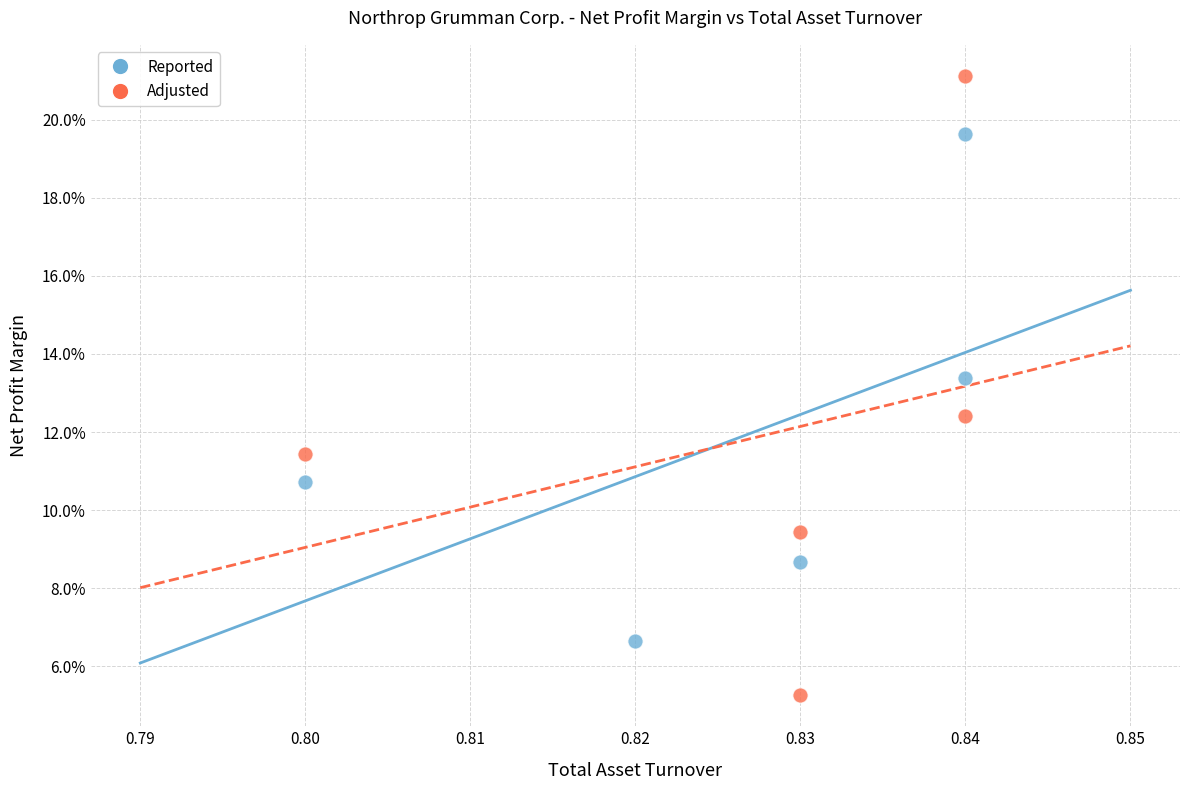

Which series reaches the maximum Y coordinate?

Adjusted